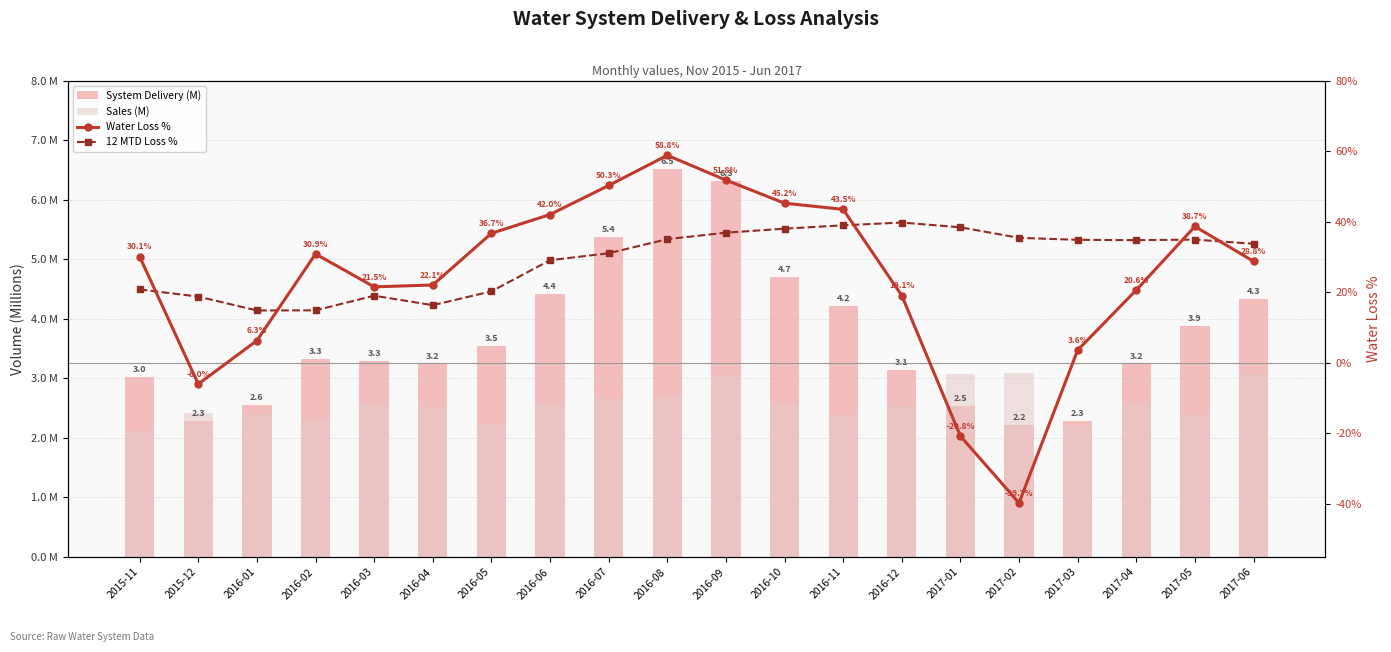

Reading left to right, extract all data points from this chart.

System Delivery (M): 3.0	2.3	2.6	3.3	3.3	3.2	3.5	4.4	5.4	6.5	6.3	4.7	4.2	3.1	2.5	2.2	2.3	3.2	3.9	4.3
Sales (M): 2.1	2.4	2.4	2.3	2.6	2.5	2.2	2.6	2.7	2.7	3.0	2.6	2.4	2.5	3.1	3.1	2.2	2.6	2.4	3.1
Water Loss %: 30.1	-6.0	6.3	30.9	21.5	22.1	36.7	42.0	50.3	58.8	51.8	45.2	43.5	19.1	-20.8	-39.7	3.6	20.6	38.7	28.8
12 MTD Loss %: 20.8	18.8	14.8	14.9	19.0	16.4	20.3	29.1	31.1	35.1	36.9	38.0	39.0	39.8	38.4	35.4	34.9	34.8	34.9	33.8